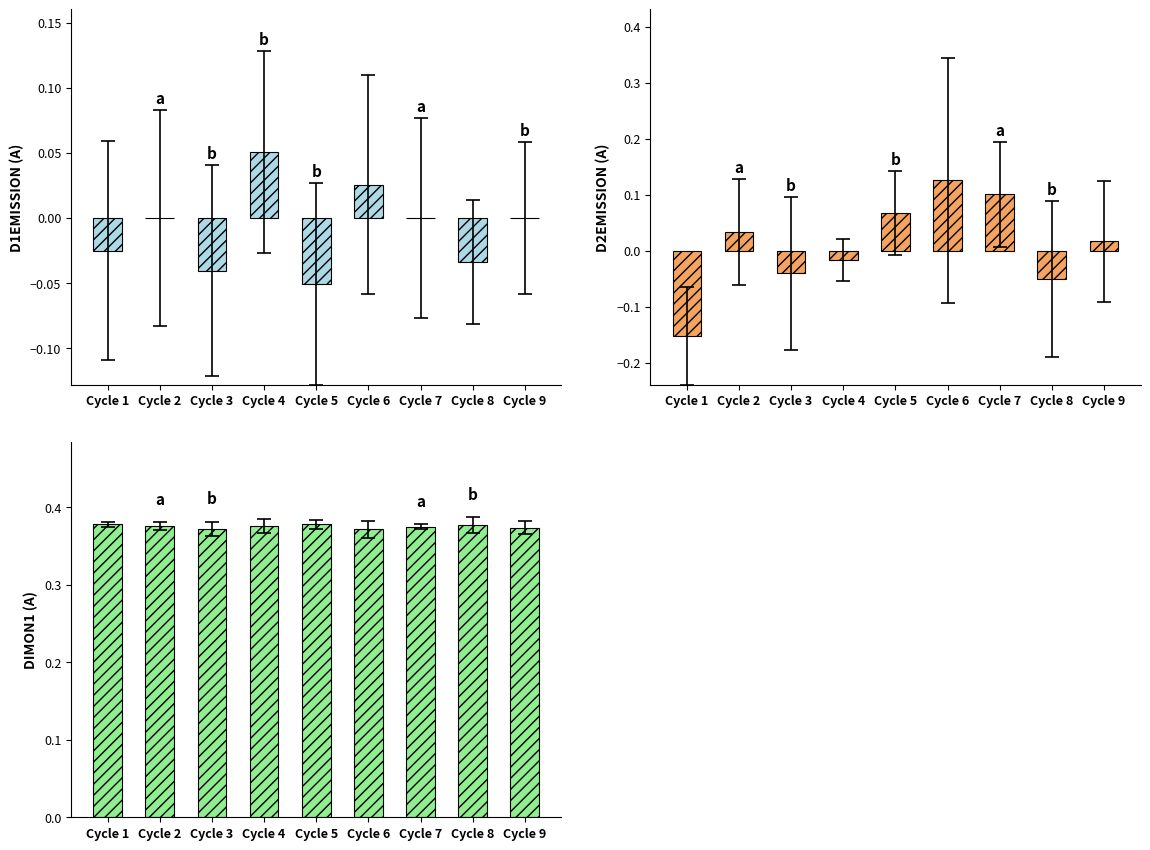

At Cycle 2, list the series in order from smallest to largest.

D1EMISSION, D2EMISSION, DIMON1